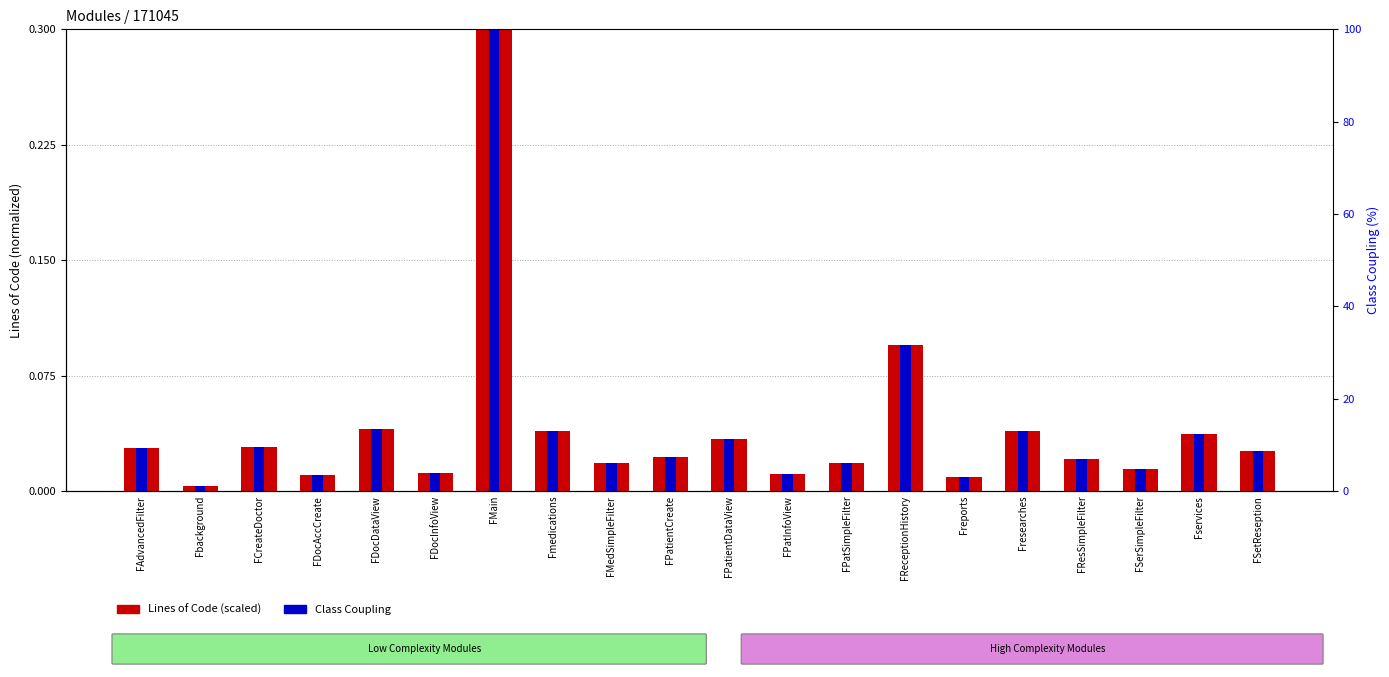

Is it true that the value at Fmedications is 0.0?

True